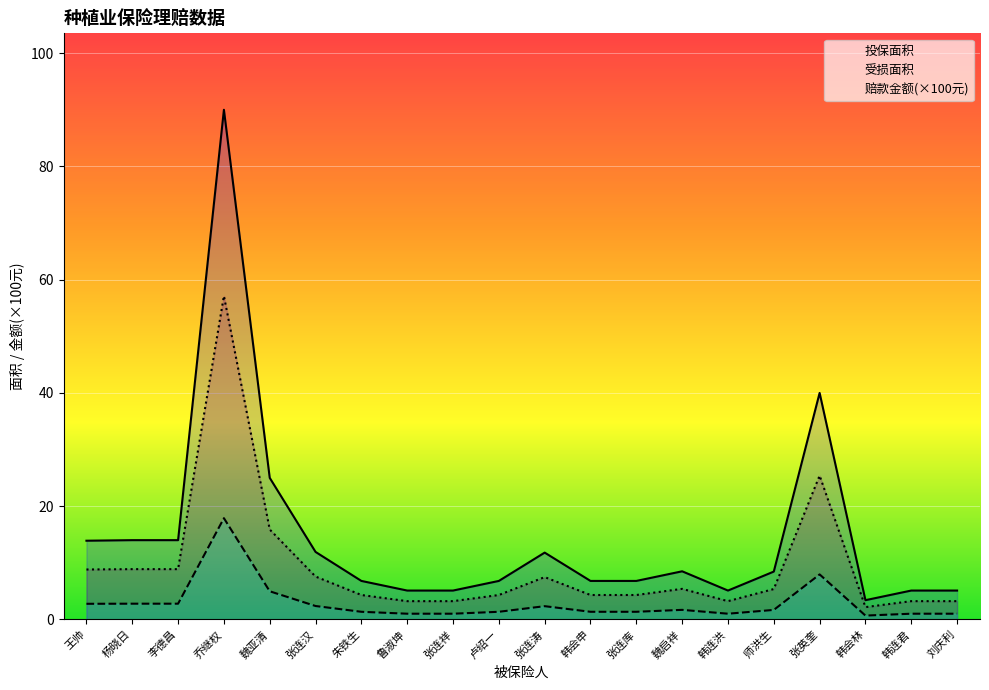

True or false: 赔款金额 and 受损面积 intersect in this chart.

False